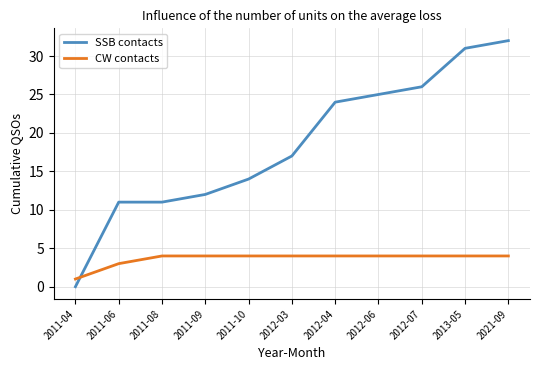

The SSB contacts series shows 14 at 2011-10. True or false?

True